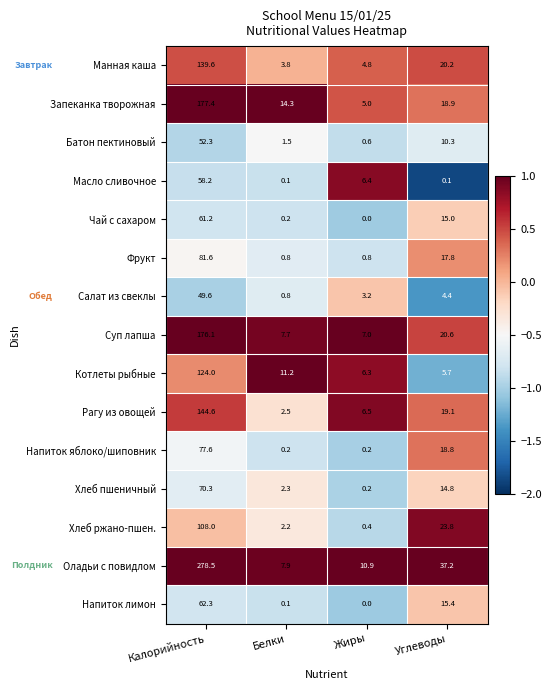

Is it true that Масло сливочное equals 9.8 at Жиры?

False